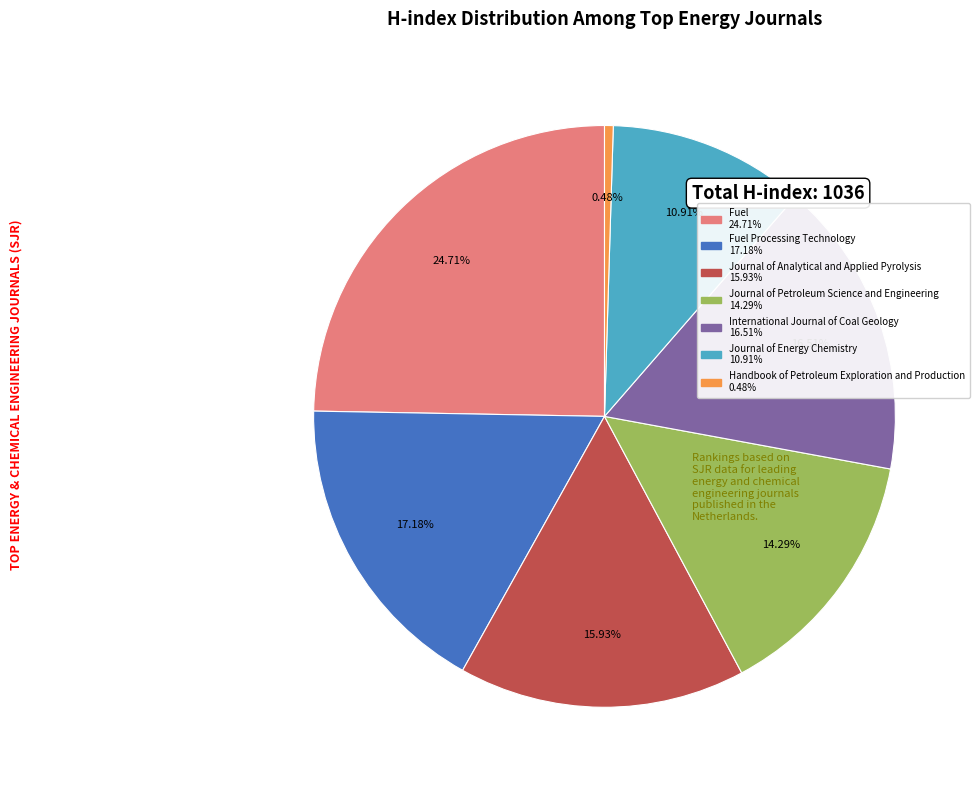

Does any single category account for the majority?

No